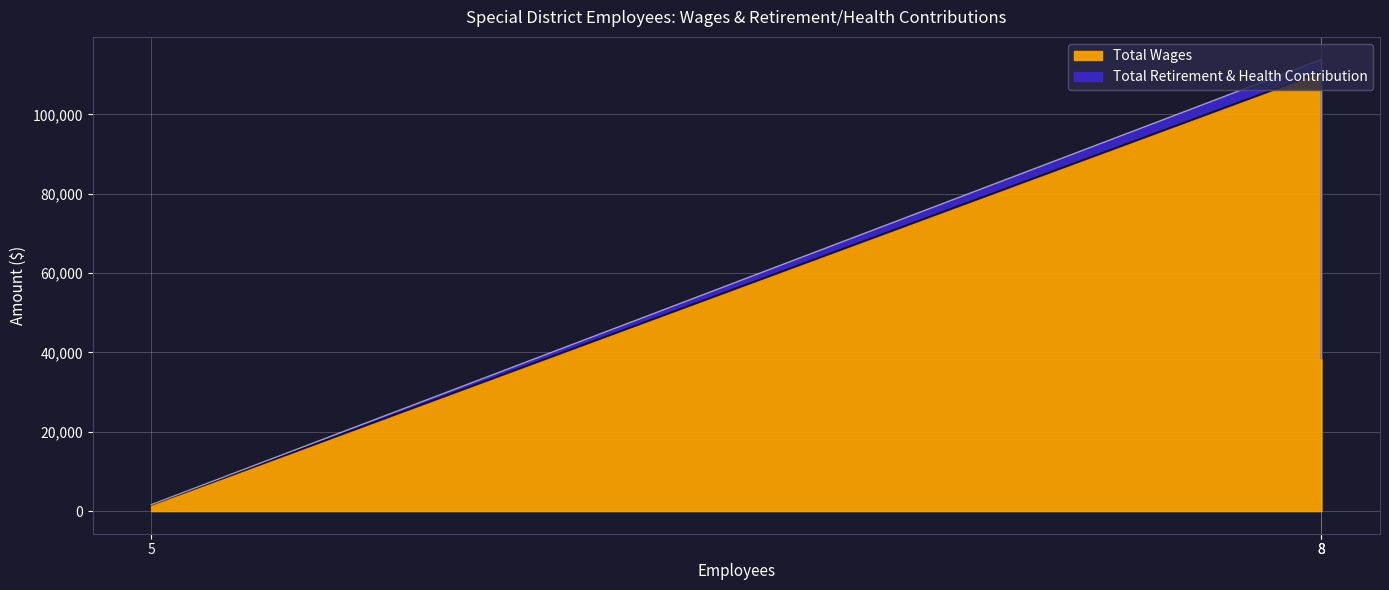

Between Alderpoint County Water District and Jacoby Creek County Water District, which series saw the biggest shift?

Total Wages